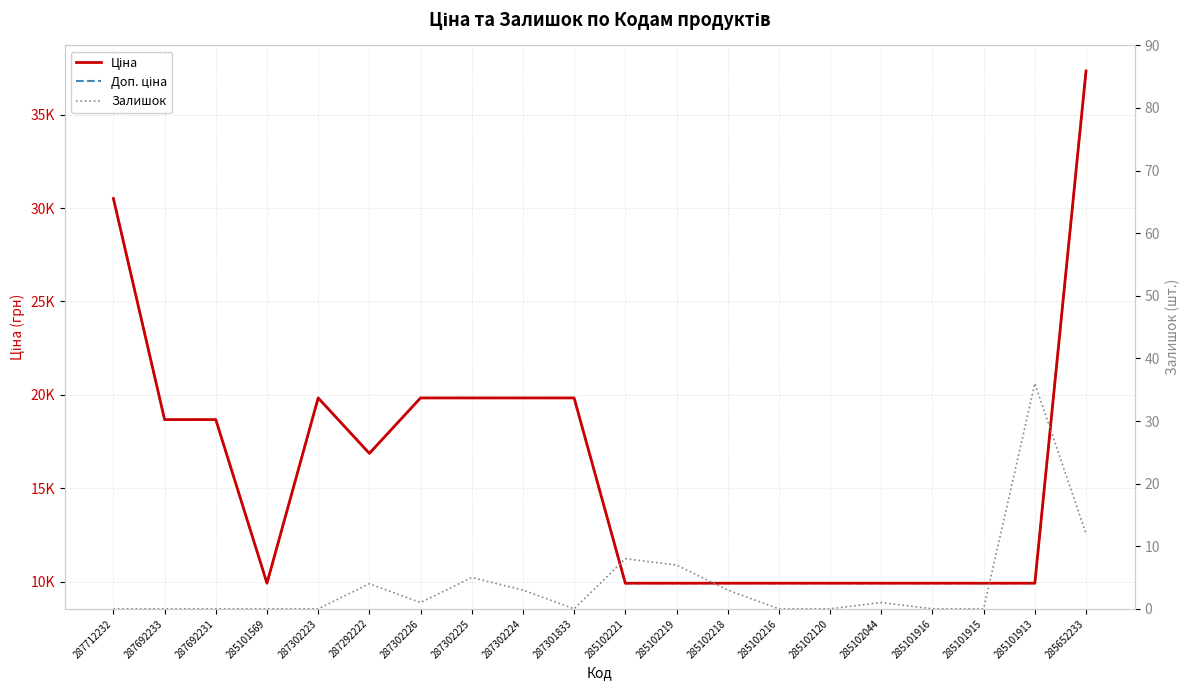

What are all the series names shown in the legend?

Ціна, Доп. ціна, Залишок